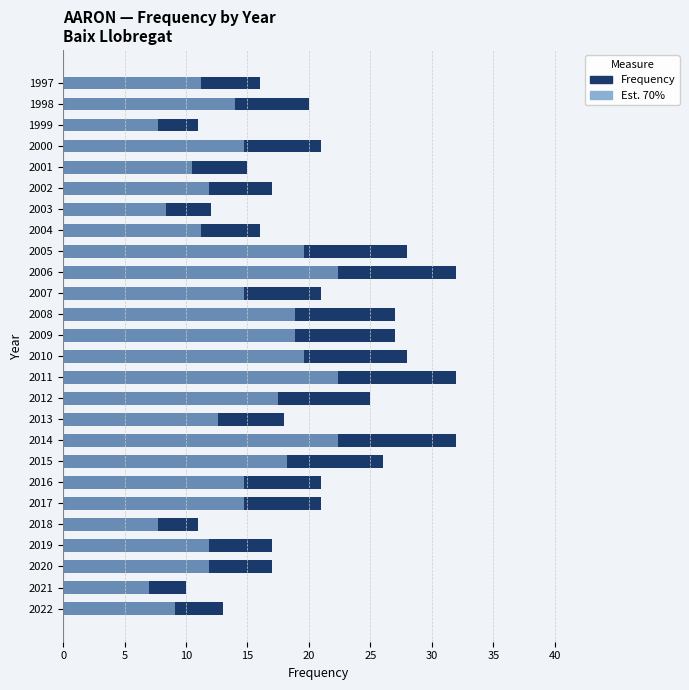

How many values in the Frequency series are below 21?

13